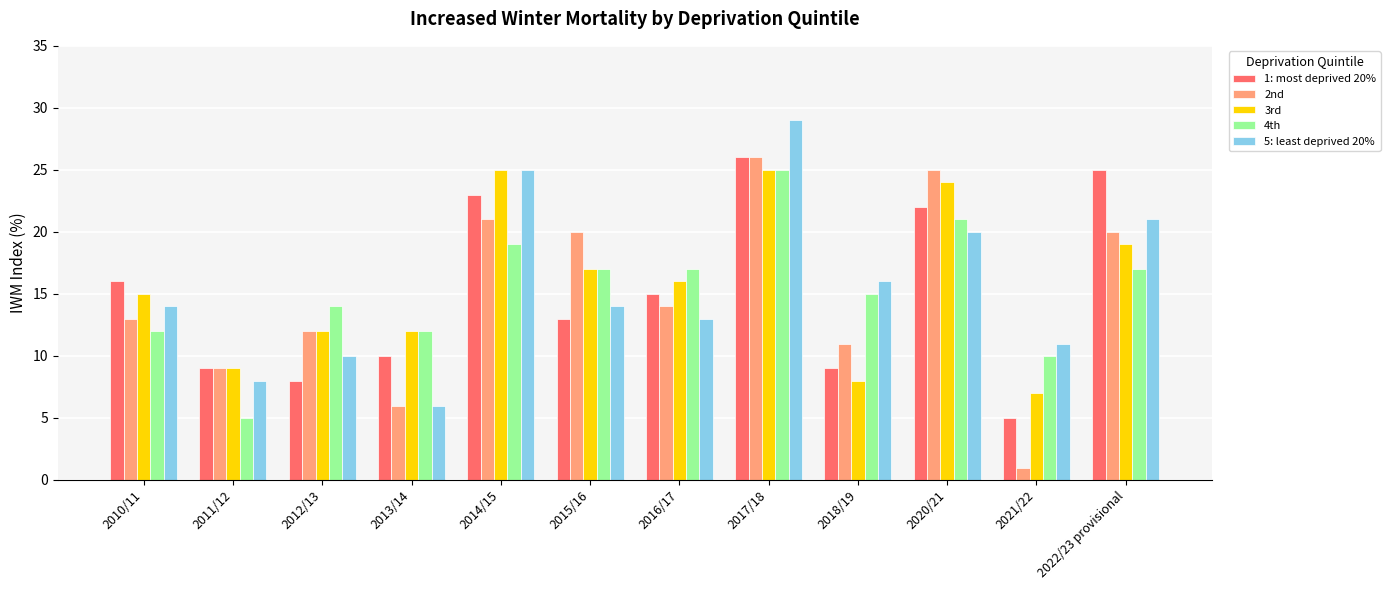

Does the chart contain stacked bars?

No